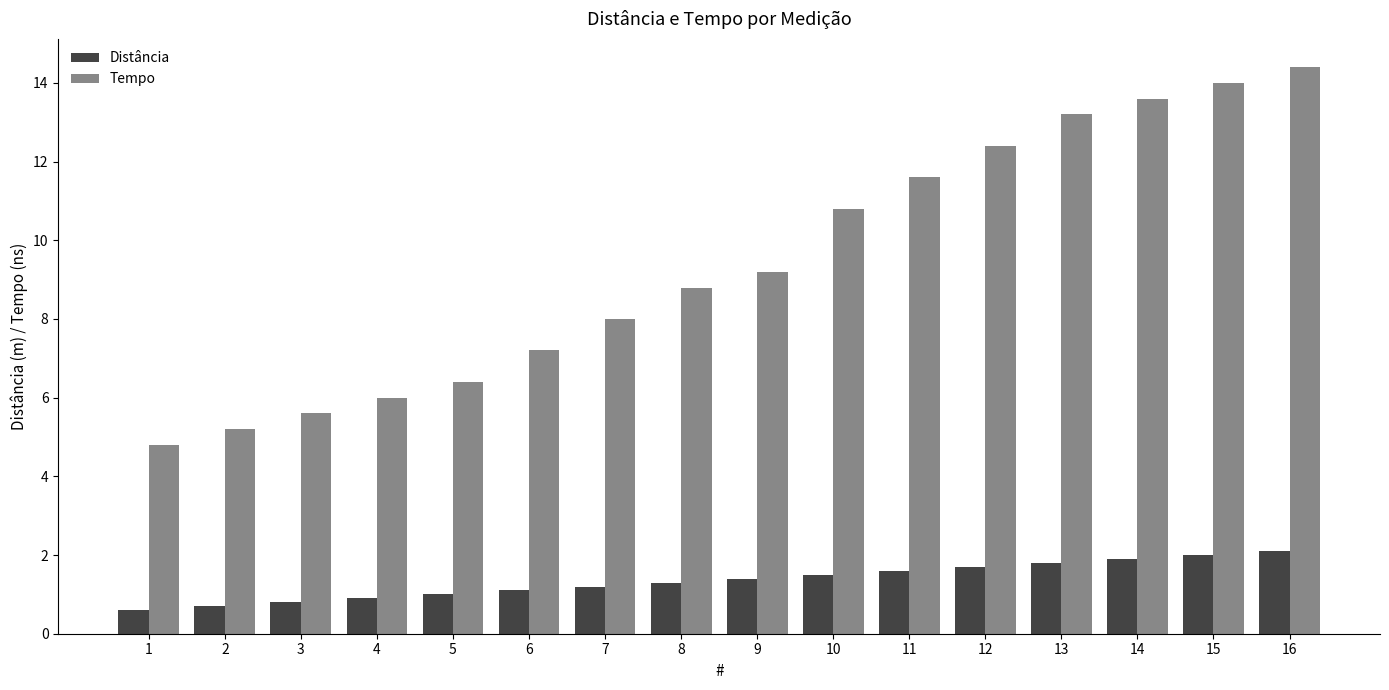

What is the minimum value for Distância?

0.6